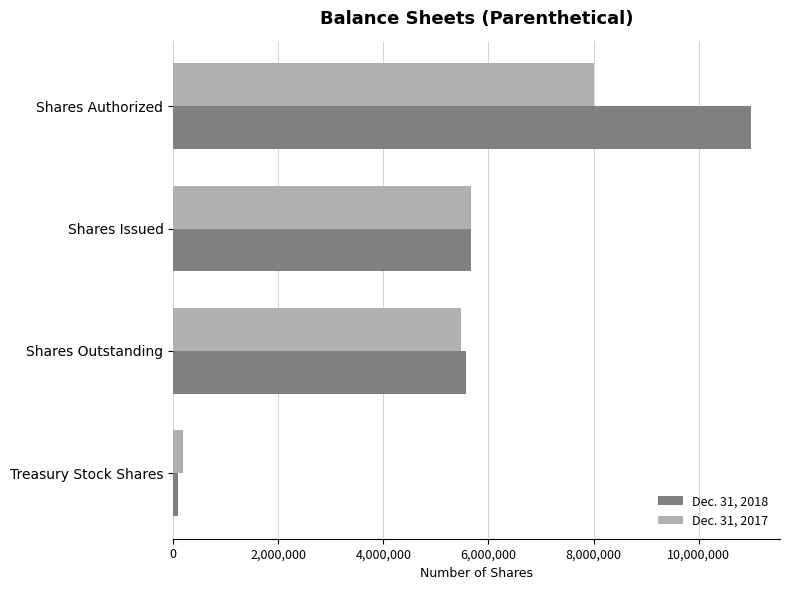

What is the difference between the maximum and second lowest values in the Dec. 31, 2018 series?

5431038